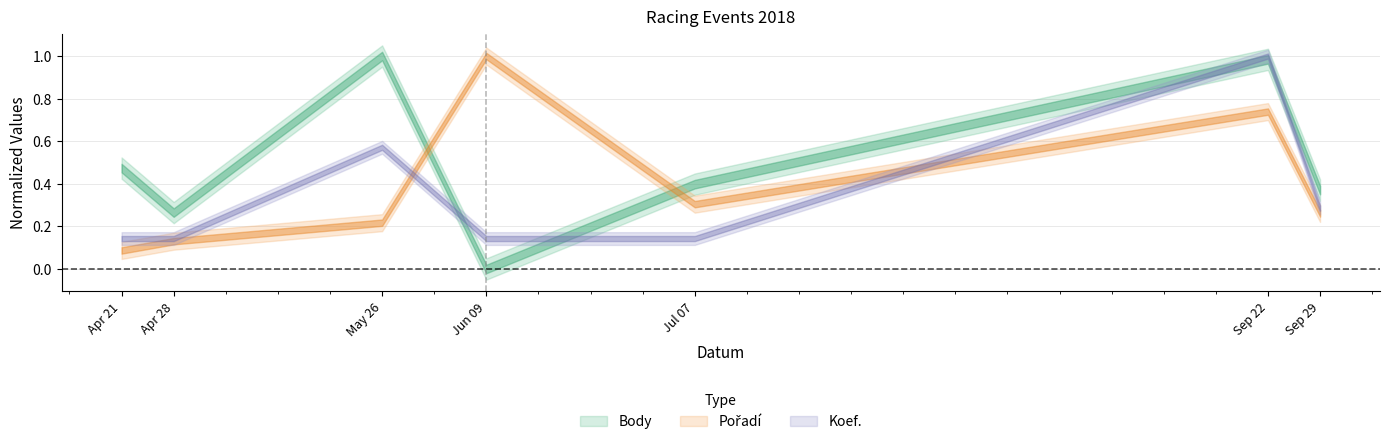

Rank the series at Sep 29 from lowest to highest value.

Pořadí, Koef., Body